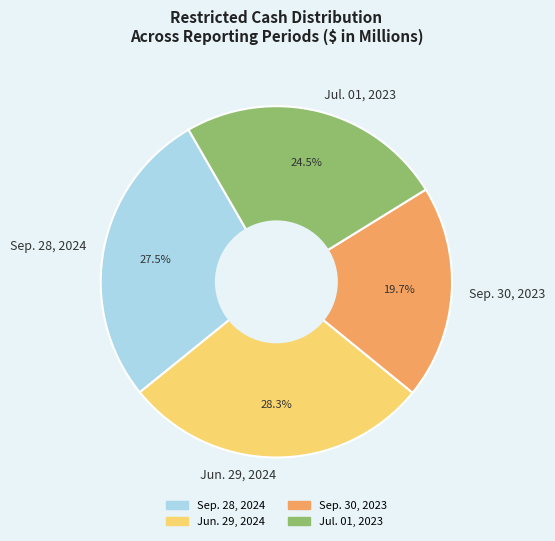

What is the total percentage of Sep. 28, 2024 and Sep. 30, 2023?

47.2%